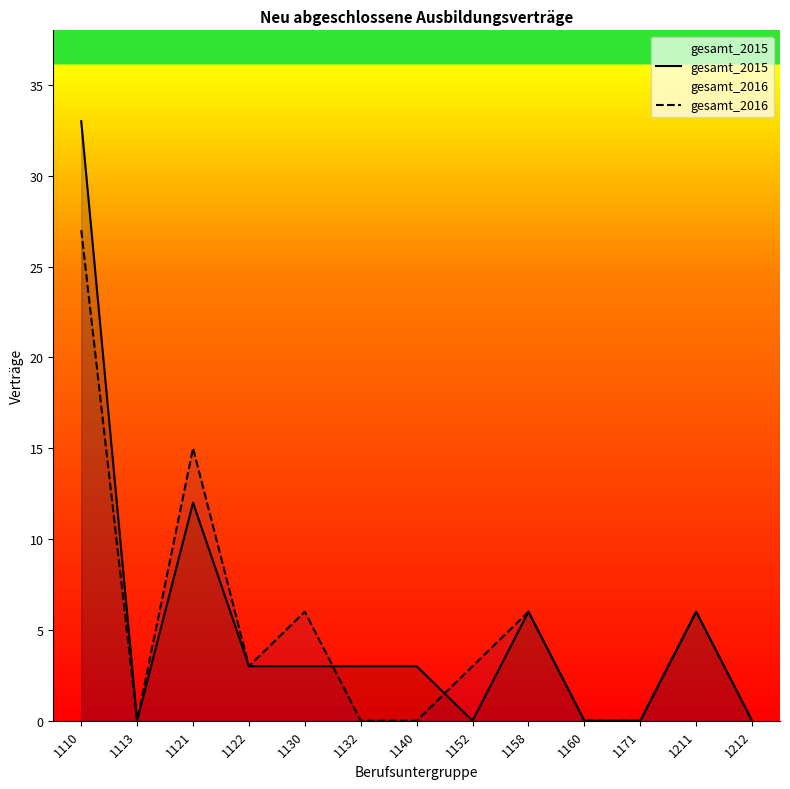

True or false: gesamt_2015 and gesamt_2016 intersect in this chart.

True